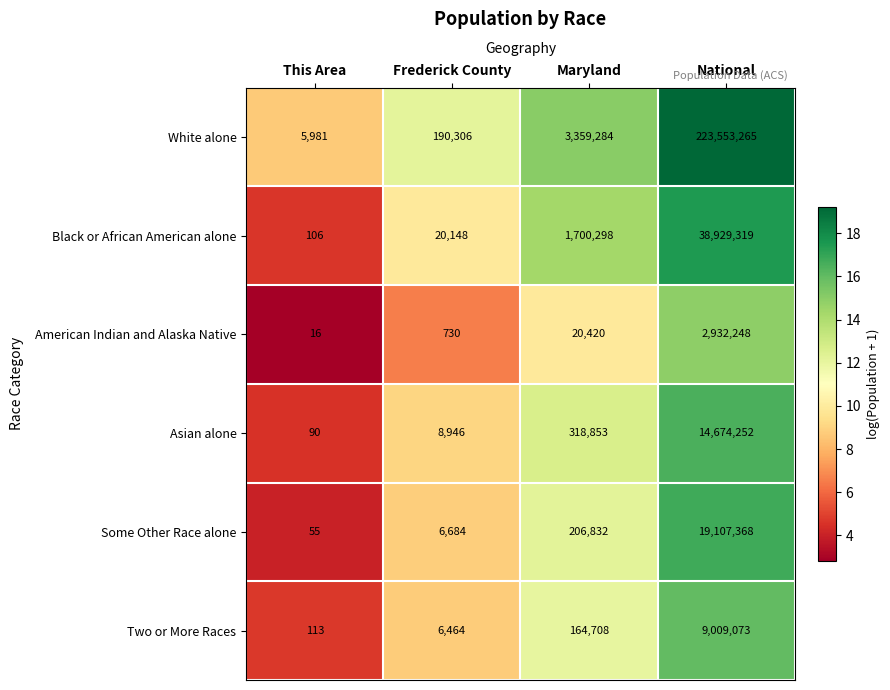

The value of Two or More Races at National is 9009073. True or false?

True